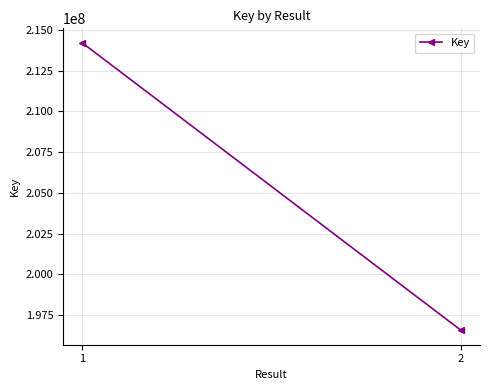

What is the value of the 2nd point from the left?

196552743